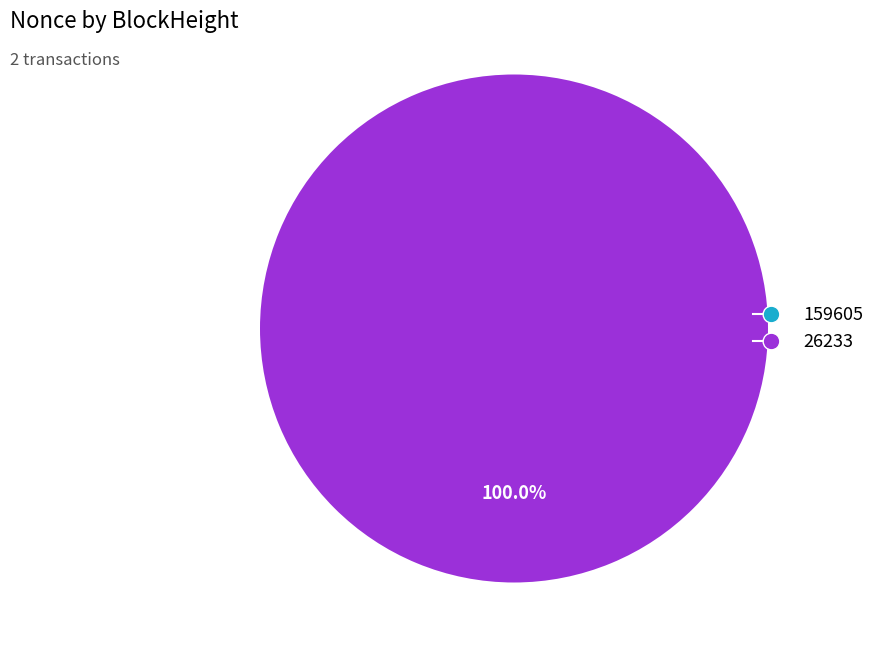

Does 26233 represent more than half of the total?

Yes